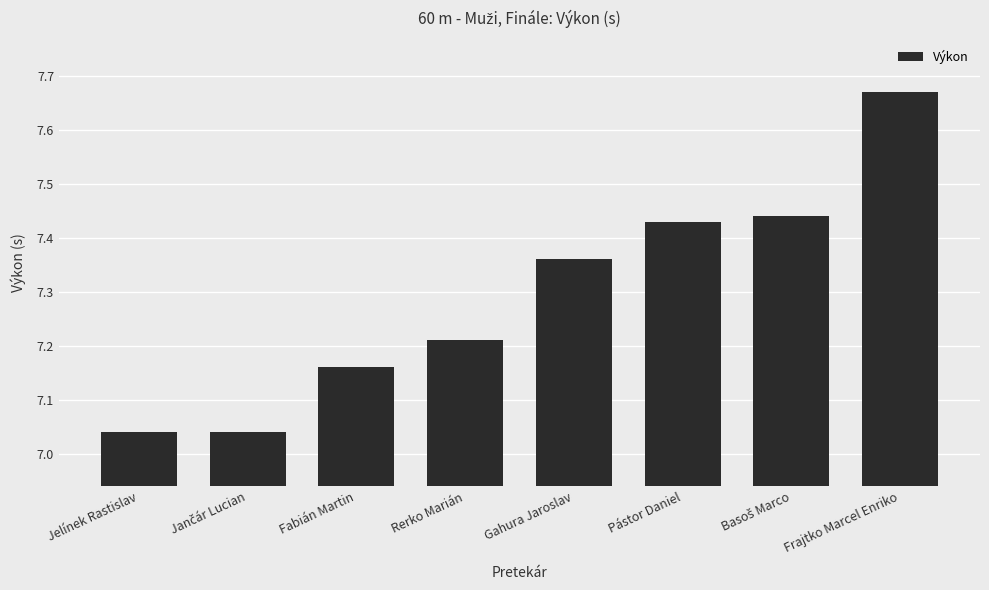

What is the ratio of the value at Gahura Jaroslav to the value at Pástor Daniel?

1.0